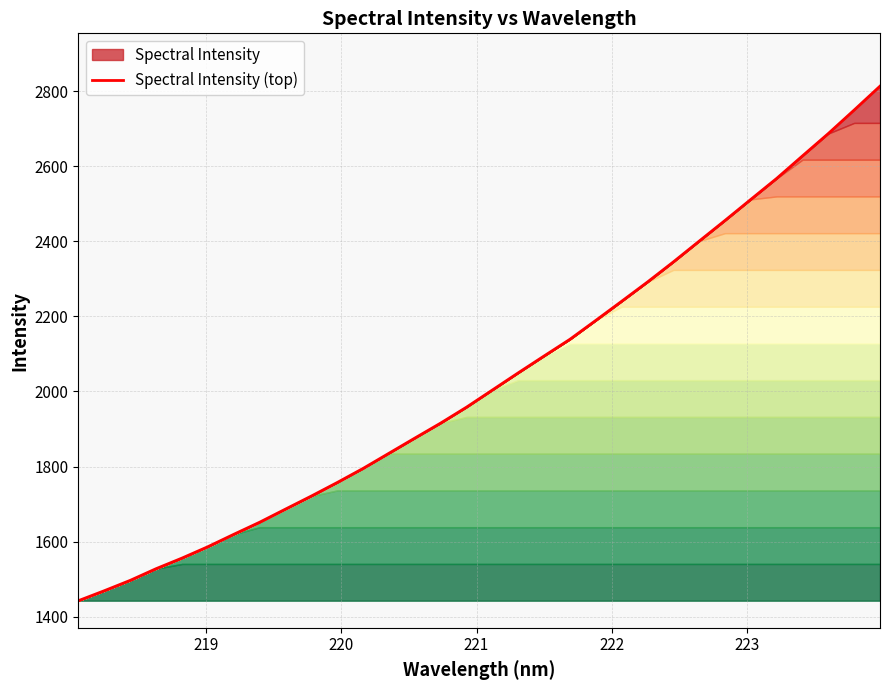

How many data points are less than 2003?

16